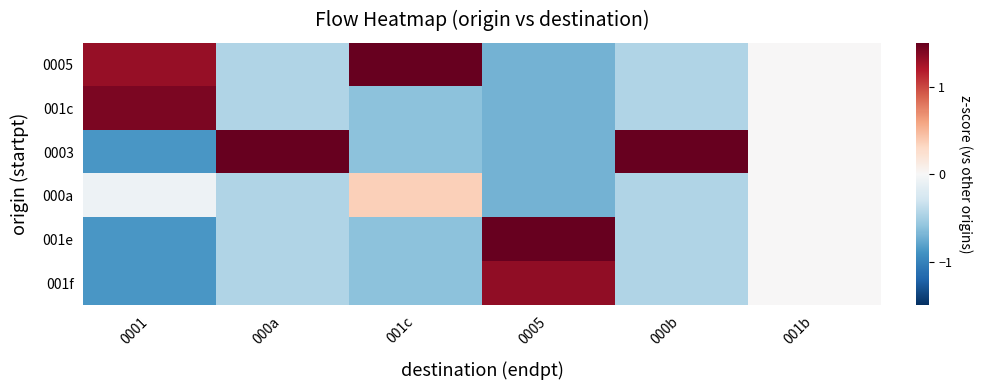

At which category is the sum across all series the highest?

0005